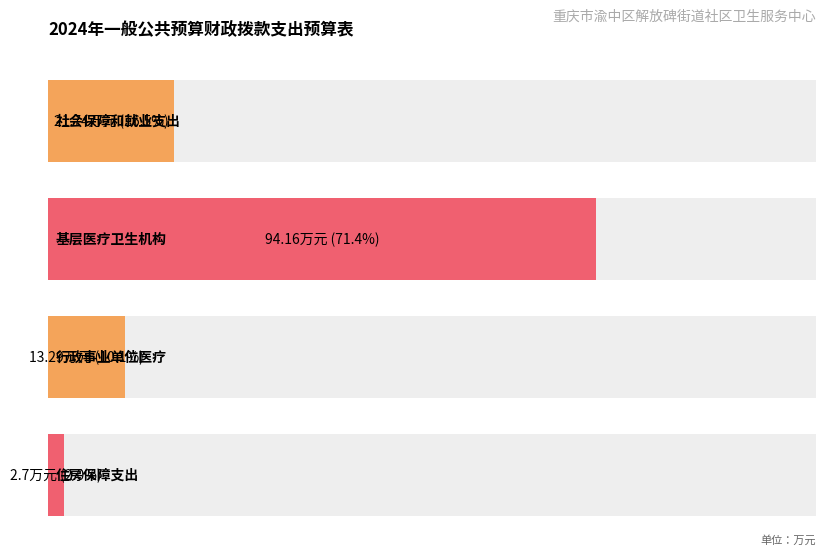

Read the value at 住房保障支出.

2.7